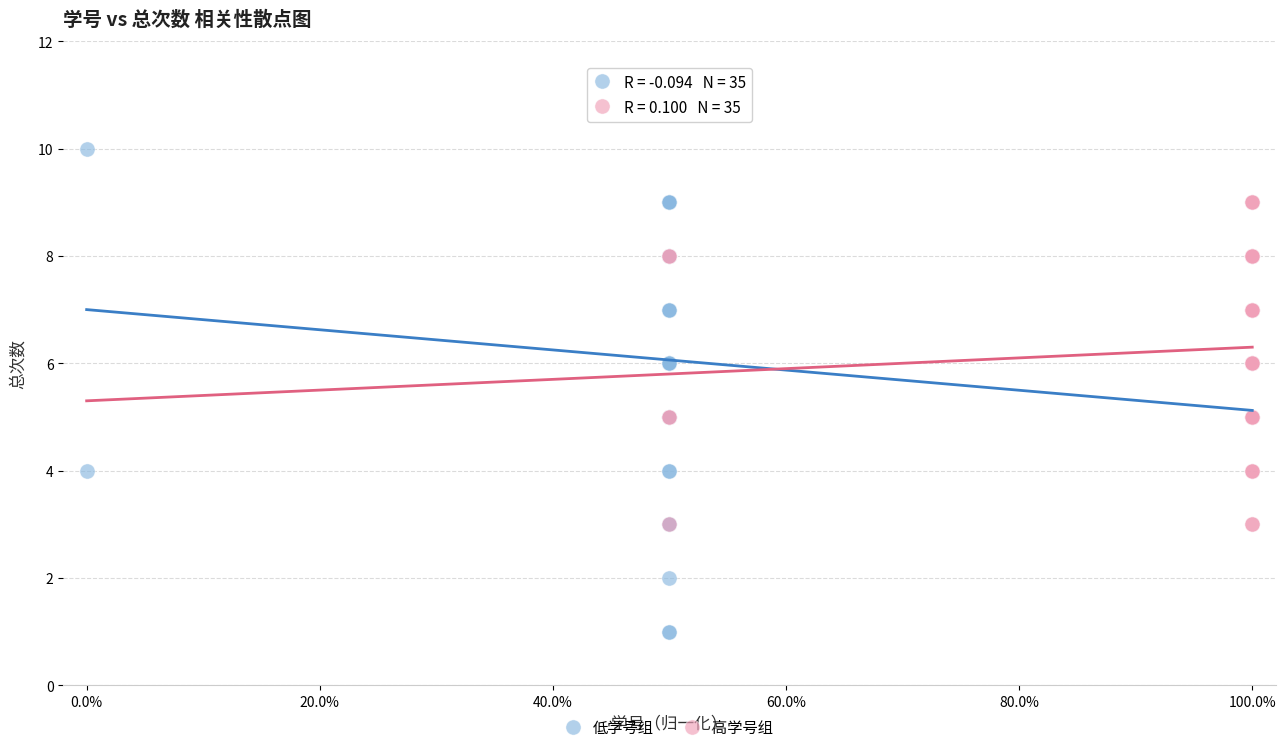

Which series contains the lowest Y value?

低学号组